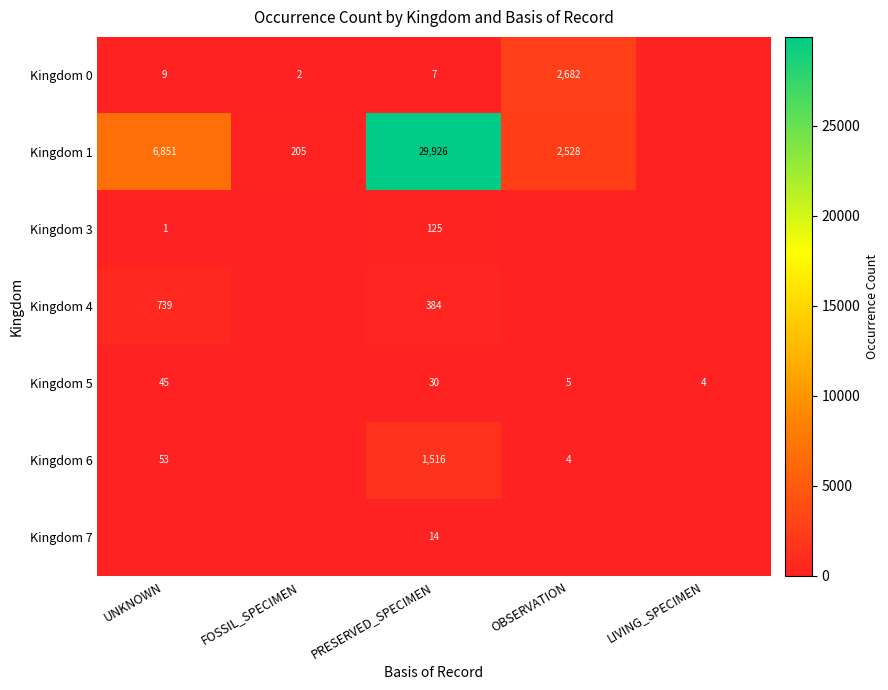

True or false: Kingdom 0 has a value of 5 at PRESERVED_SPECIMEN.

False